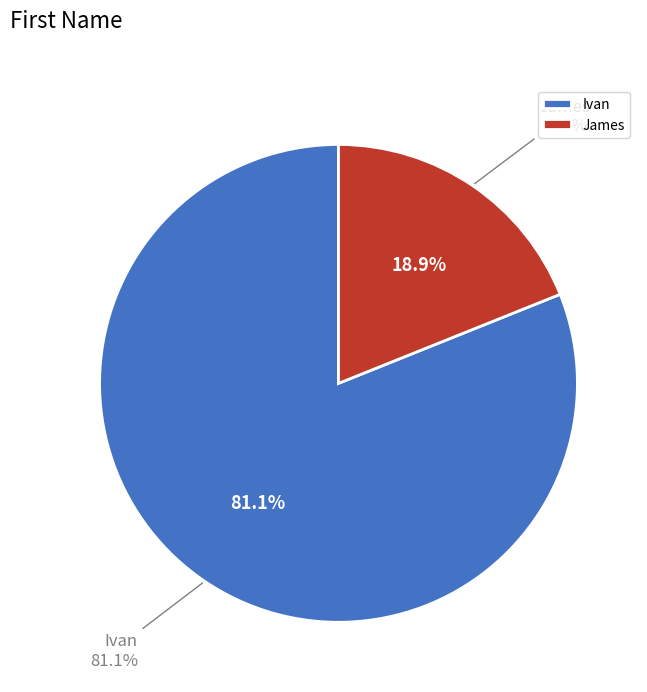

Which has a higher value, Ivan or James?

Ivan